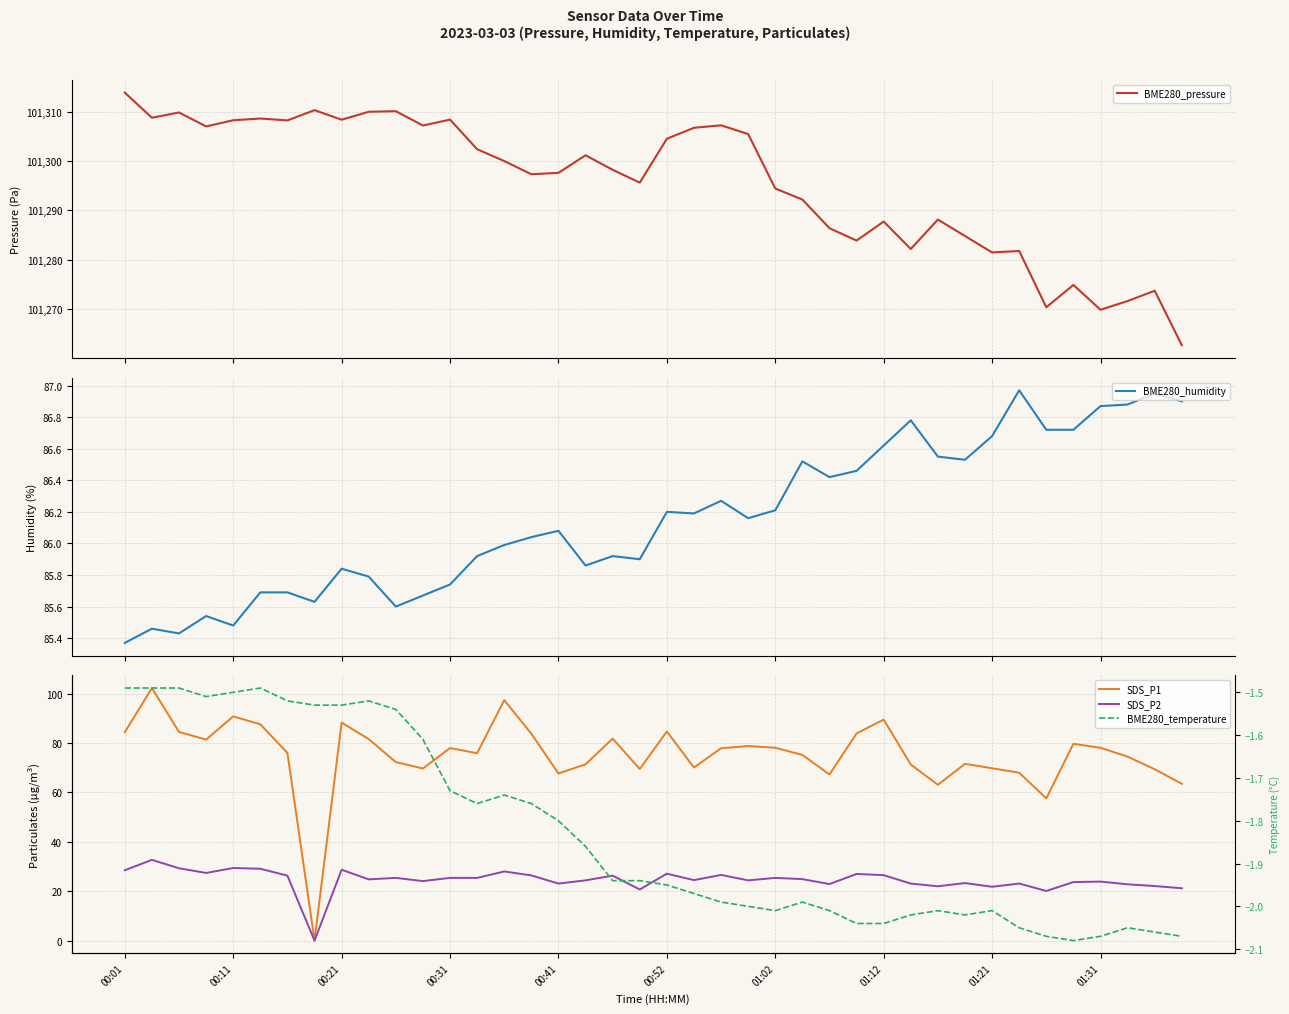

What is the greatest value displayed?

101313.9